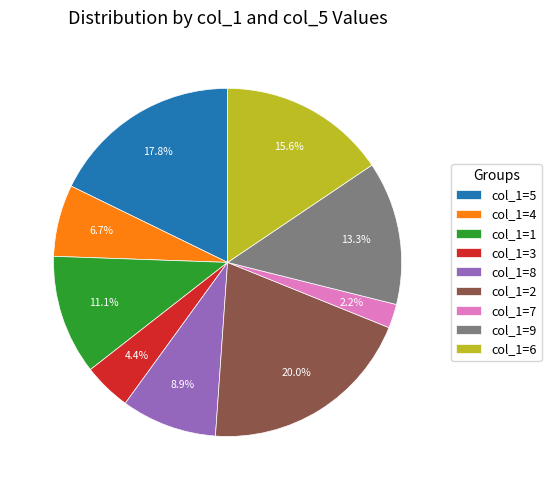

Rank the categories by value from highest to lowest.

col_1=2, col_1=5, col_1=6, col_1=9, col_1=1, col_1=8, col_1=4, col_1=3, col_1=7